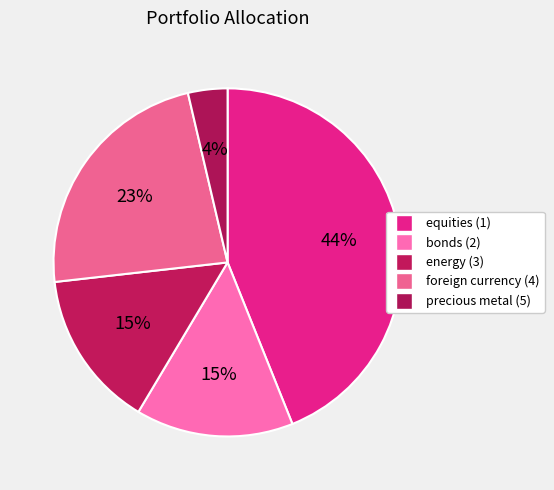

What is the smallest slice in the pie chart?

precious metal (5)